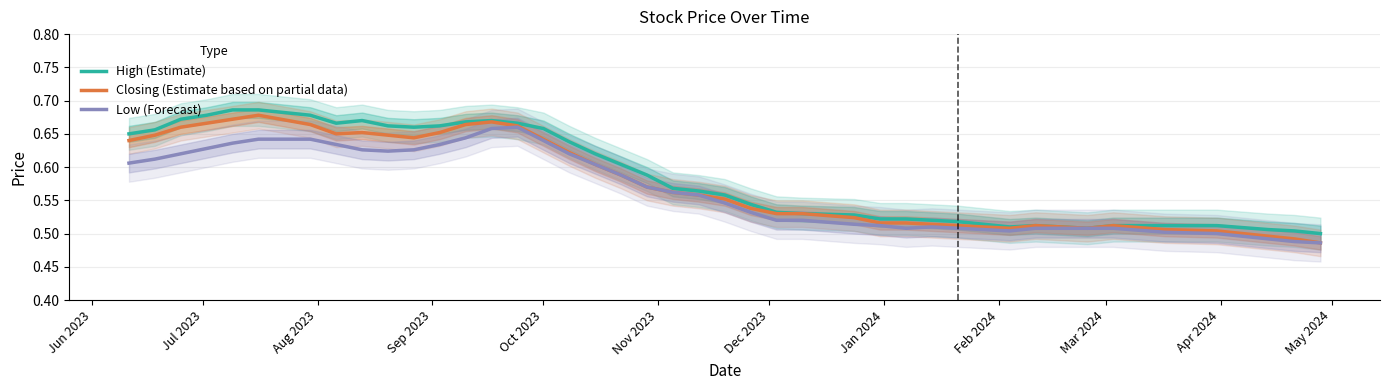

At how many categories does at least one series exceed 0?

40